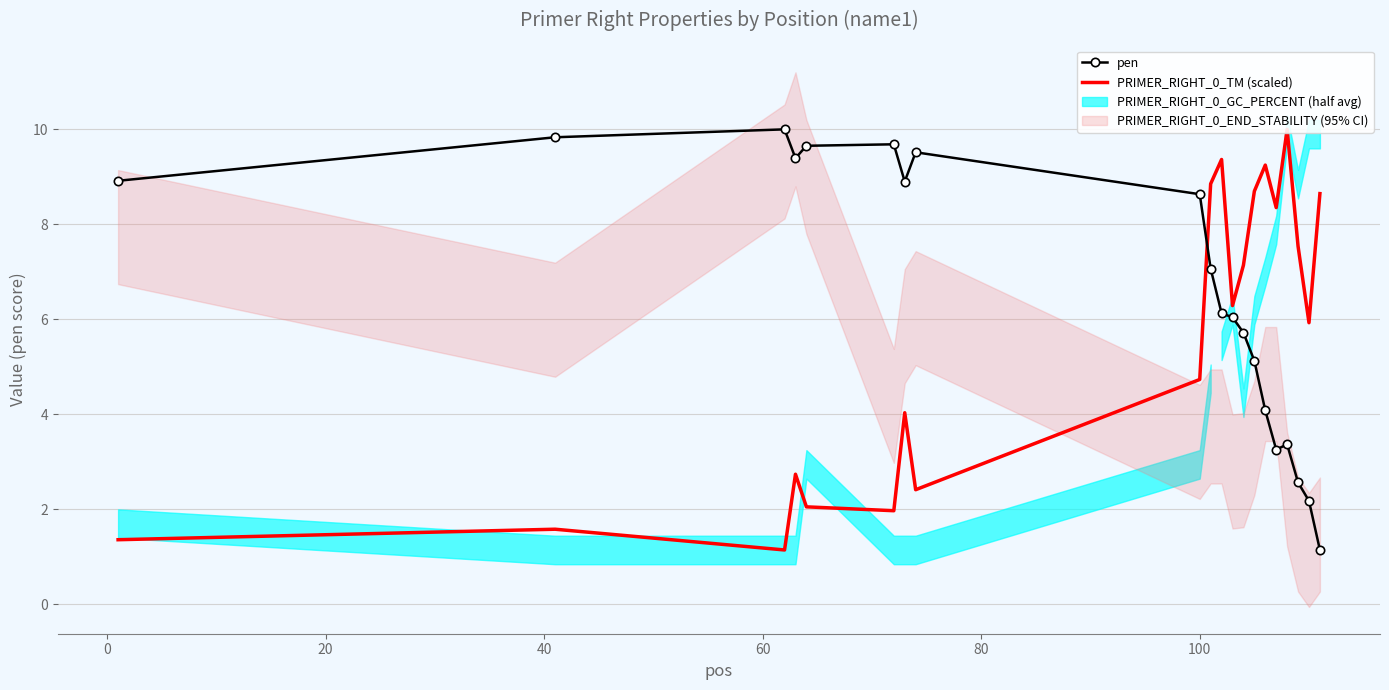

True or false: pen has more than 0 interior local peaks.

True